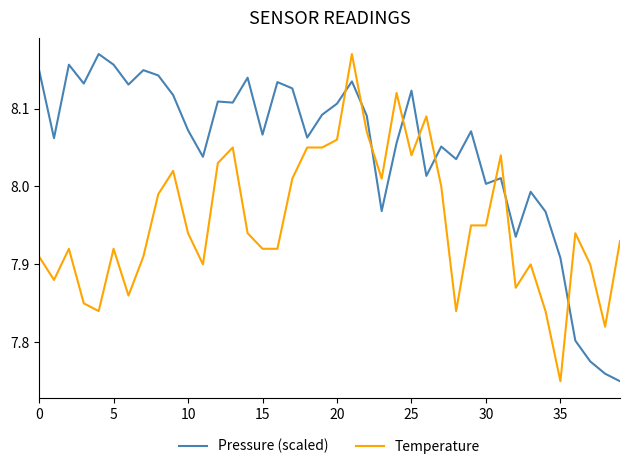

What is the difference between the maximum and minimum values in the Pressure (scaled) series?

0.4